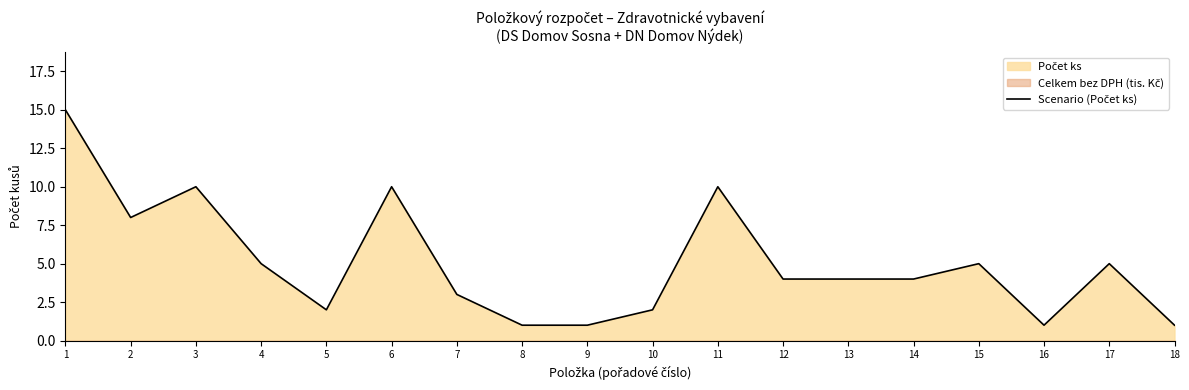

What is the change in value from 1 to 15?

-10